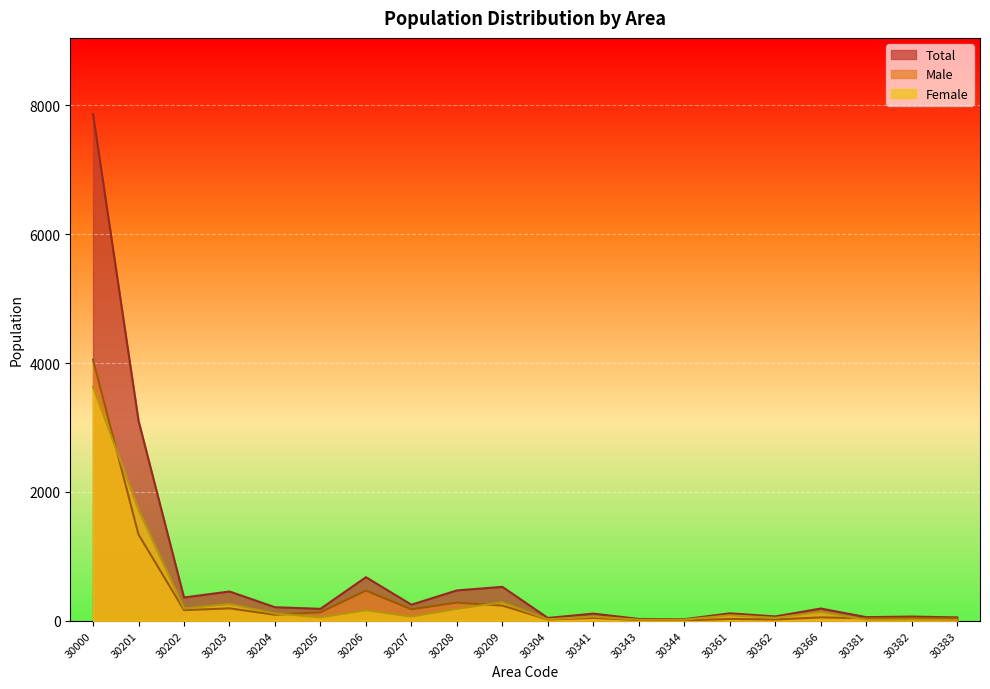

Is it true that Female equals 13 at 30383?

True